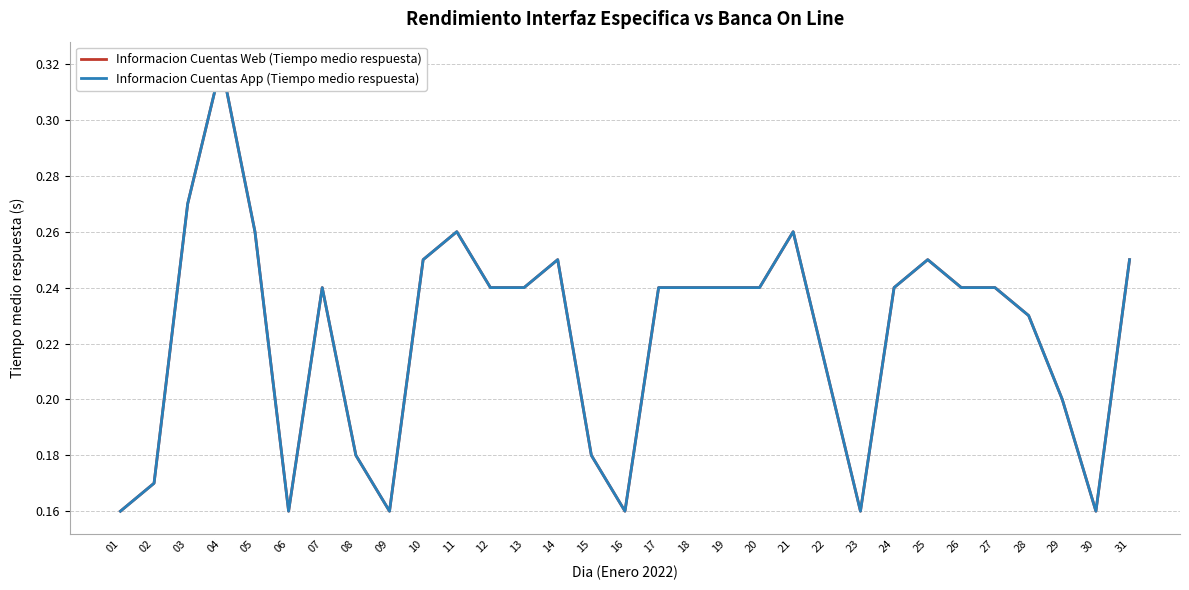

How many categories are shown in the chart?

31